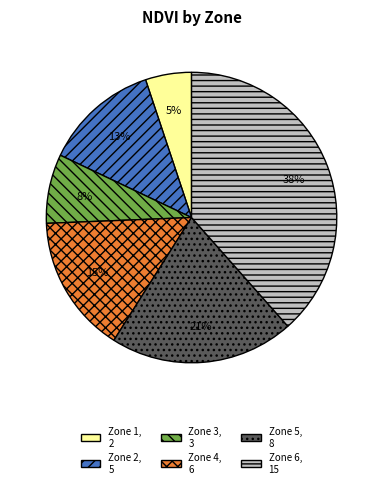

To the nearest percent, what is the difference between the largest and smallest slice percentages?

33%